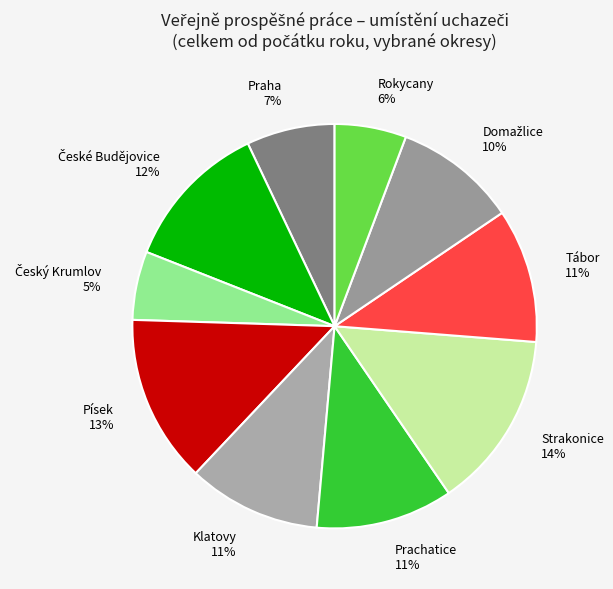

Which has a higher value, Klatovy 11% or Strakonice 14%?

Strakonice 14%